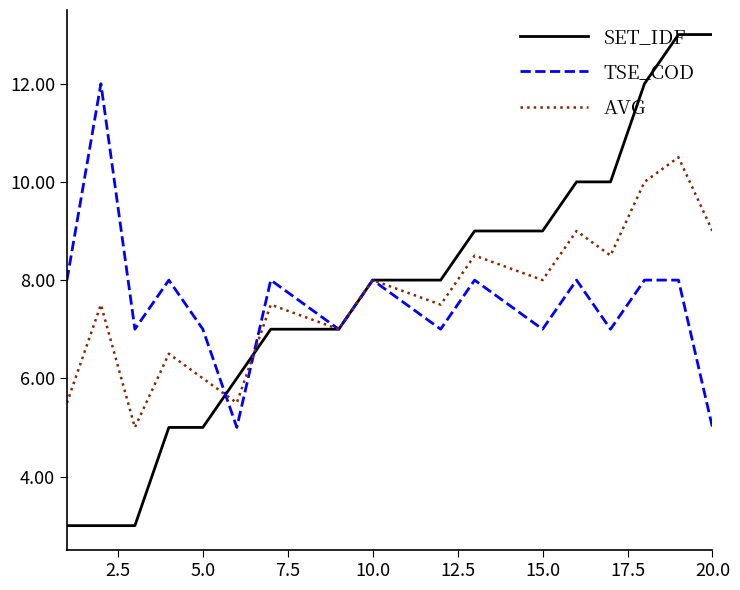

How many TSE_COD values are between 7 and 8?

14